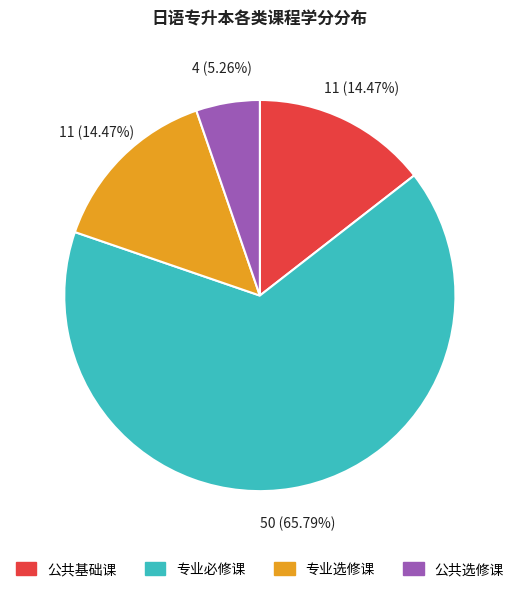

Which category has the smallest portion of the pie?

公共选修课